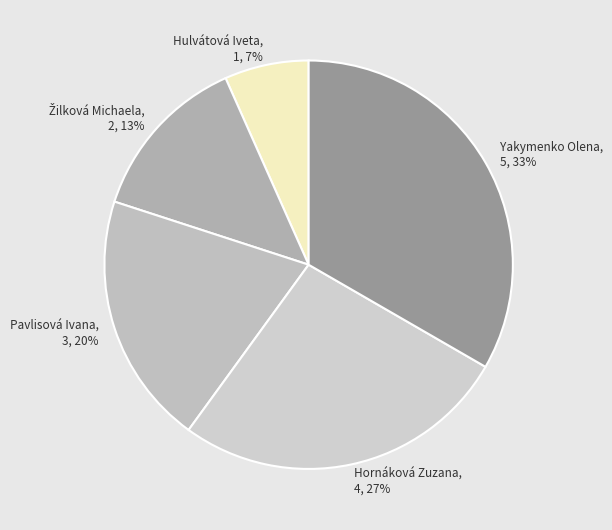

Between Hulvátová Iveta and Pavlisová Ivana, which is larger?

Pavlisová Ivana